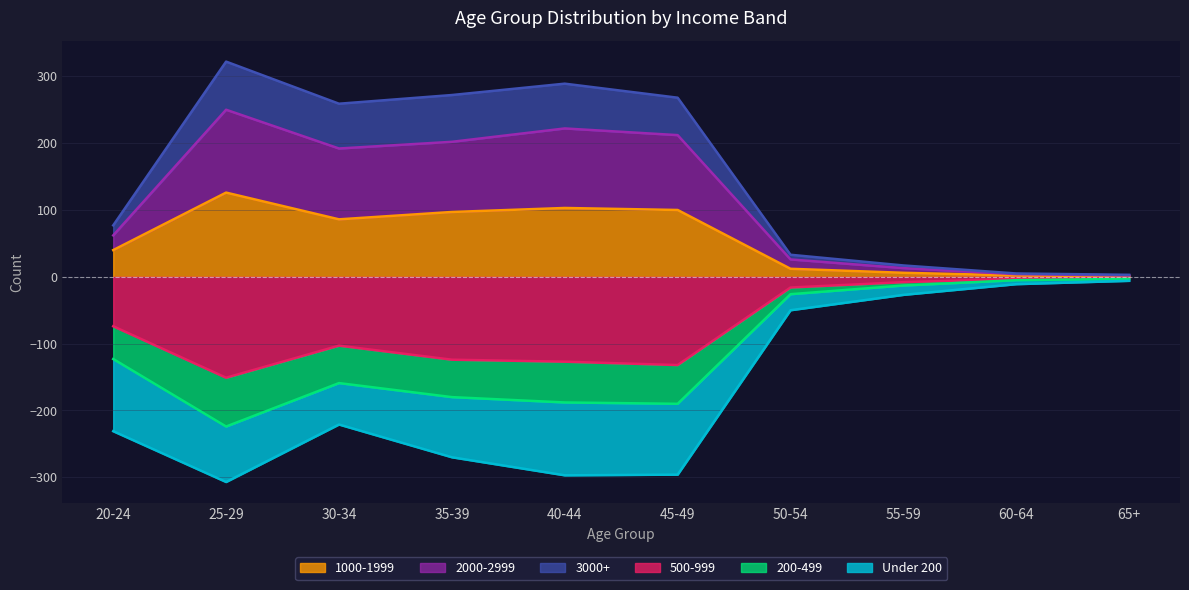

Is it true that 500-999 equals -151 at 25-29?

True